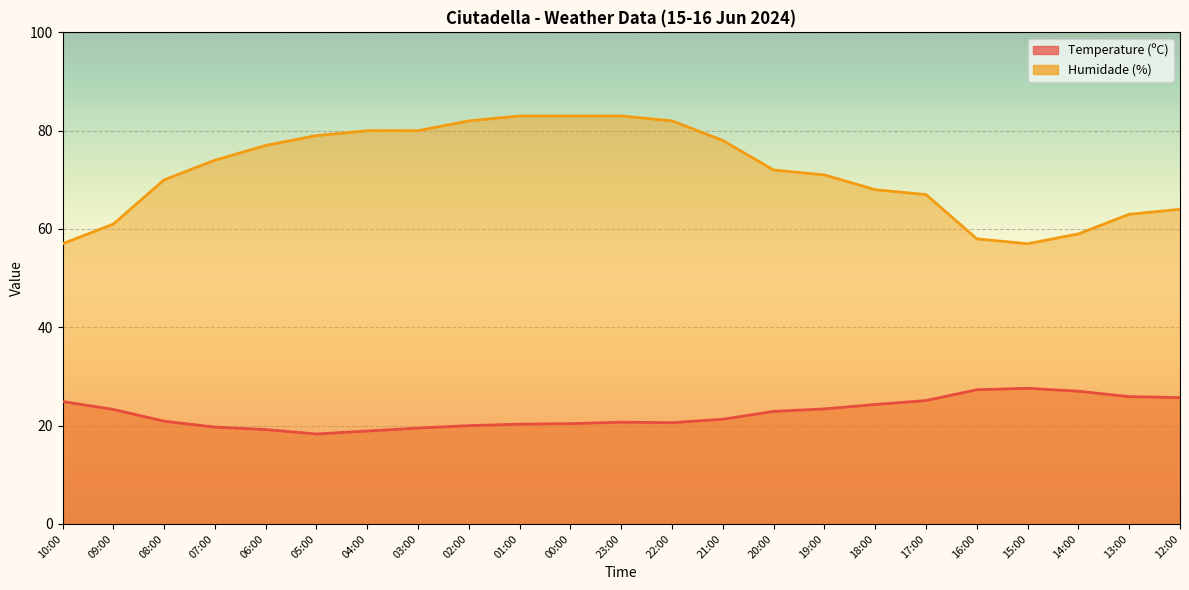

Does the chart display data point markers on the line(s)?

No